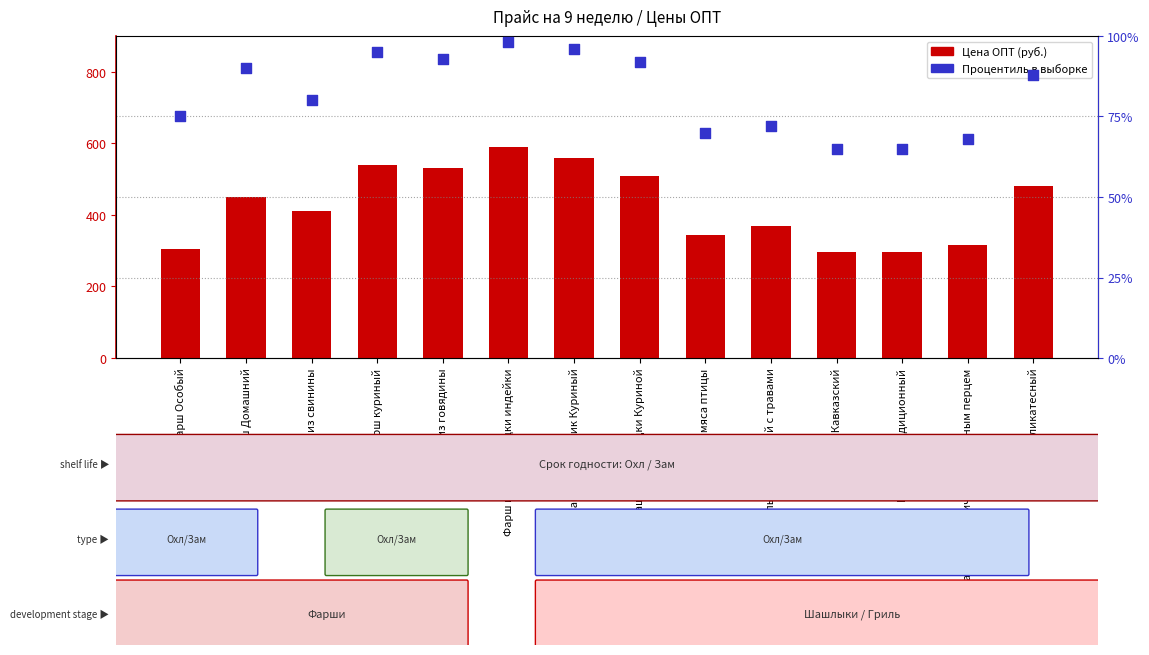

Which series reaches the minimum Y coordinate?

Процентиль в выборке